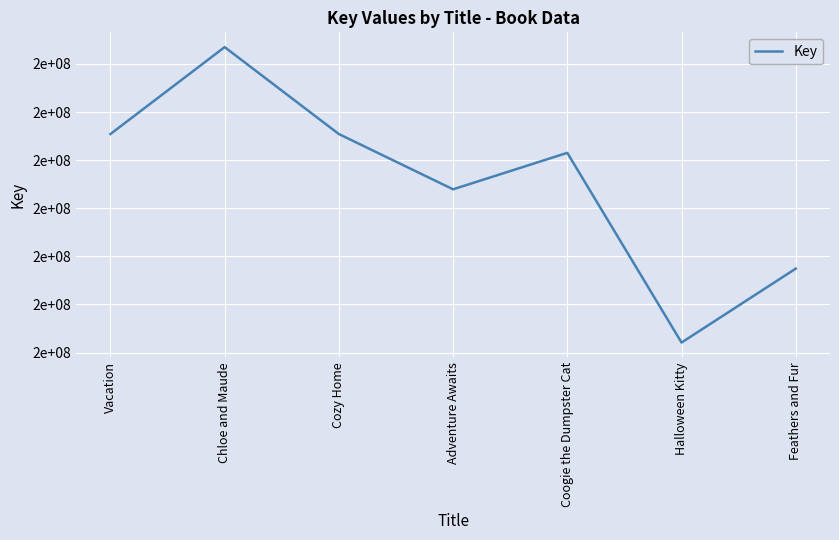

What is the sum of all values?

1299332852